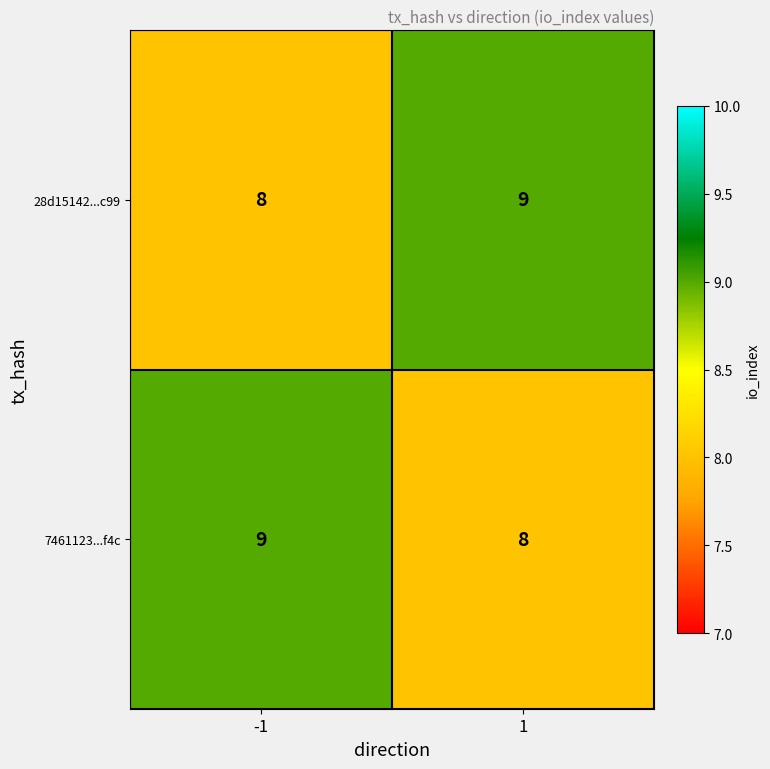

List the labels in order of 7461123...f4c value, largest first.

-1, 1